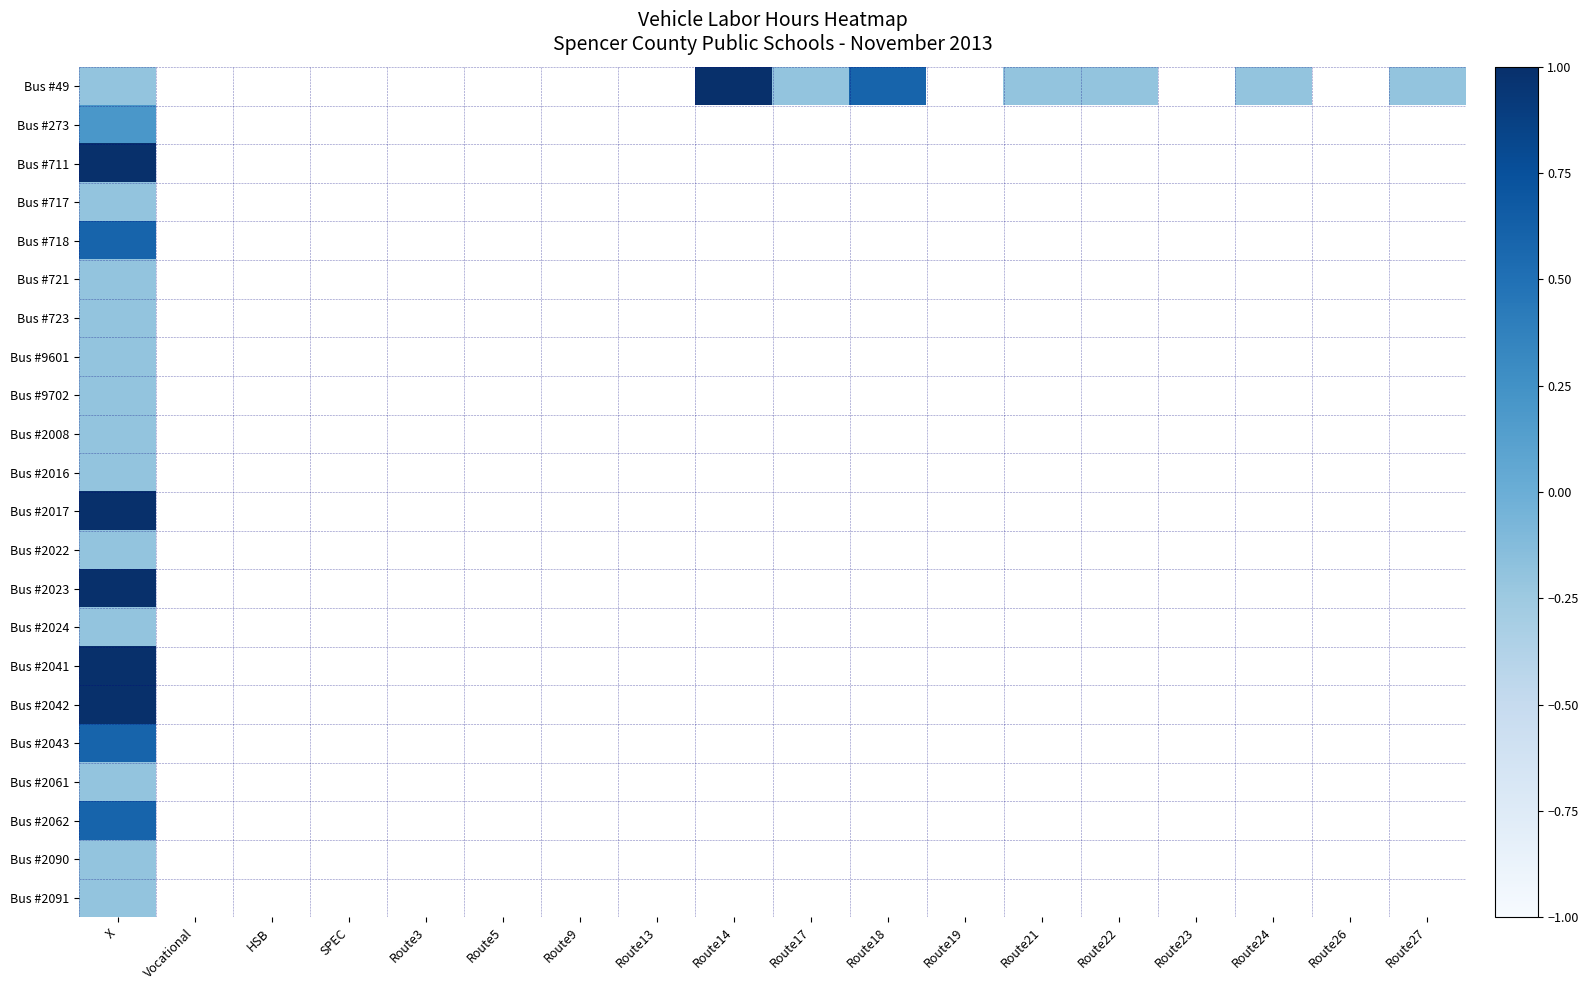

At which label does Bus #718 reach its peak?

X